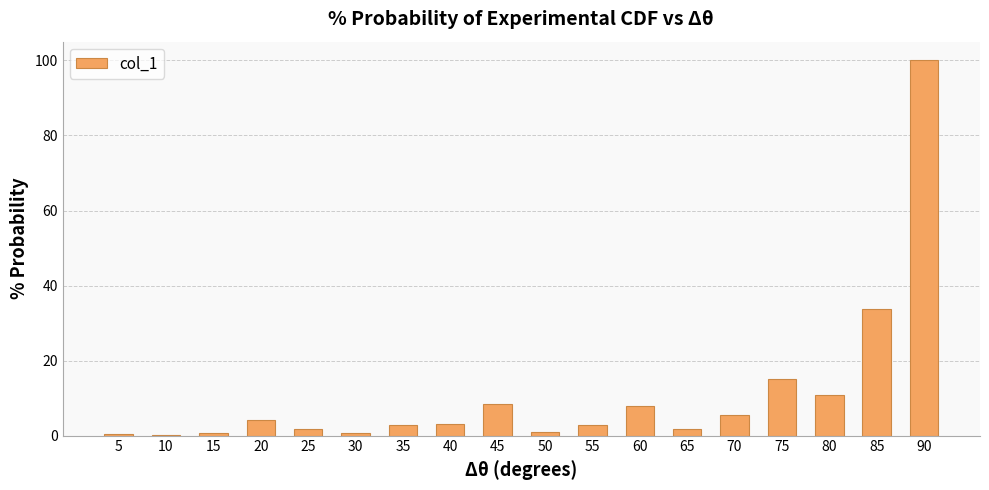

True or false: the data shows 5.4 at 70.

True